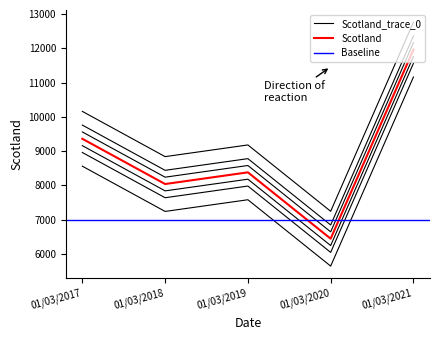

List the labels in order of value, smallest first.

01/03/2020, 01/03/2018, 01/03/2019, 01/03/2017, 01/03/2021